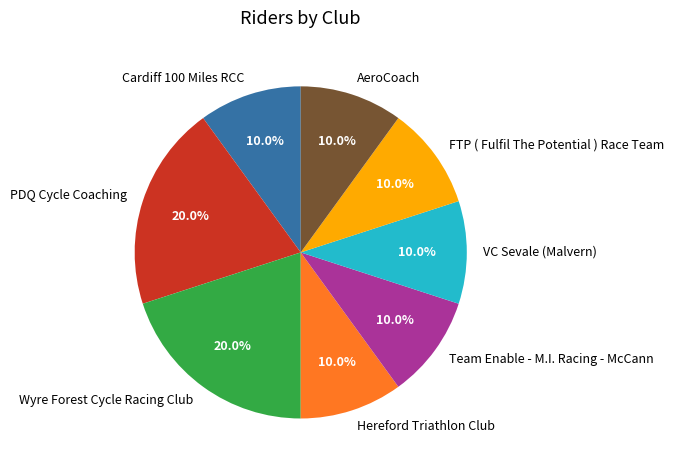

What portion of the pie excludes Team Enable - M.I. Racing - McCann?

90.0%